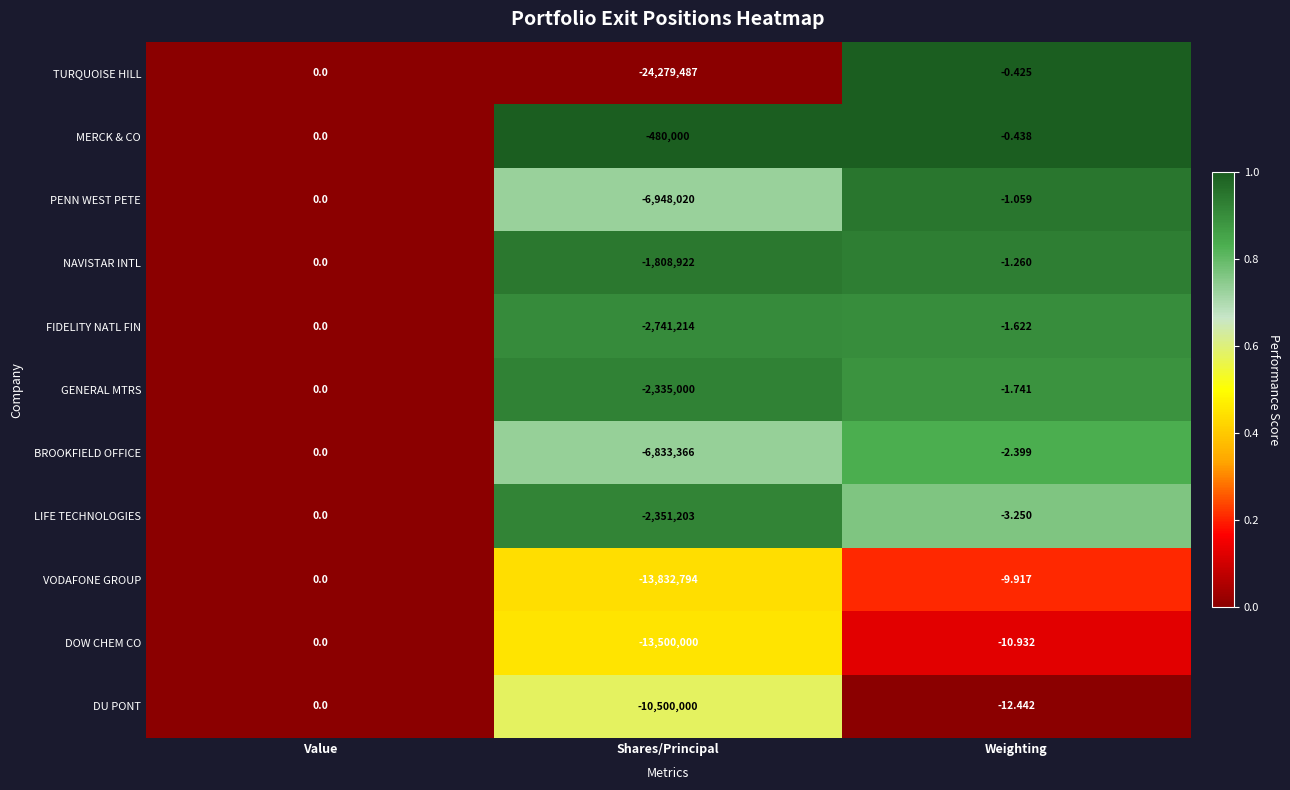

List the labels in order of MERCK & CO value, smallest first.

Shares/Principal, Weighting, Value